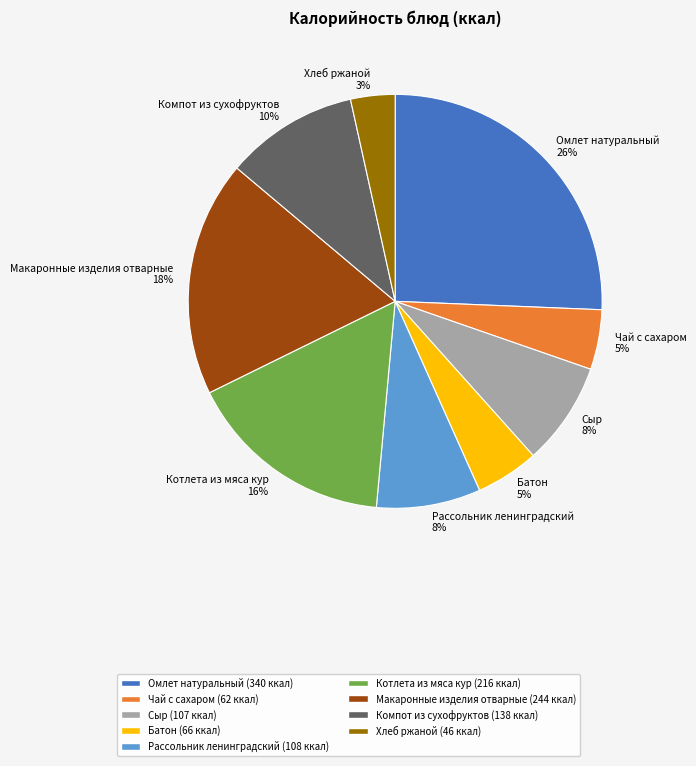

Is it true that Рассольник ленинградский is 3% of the pie?

False